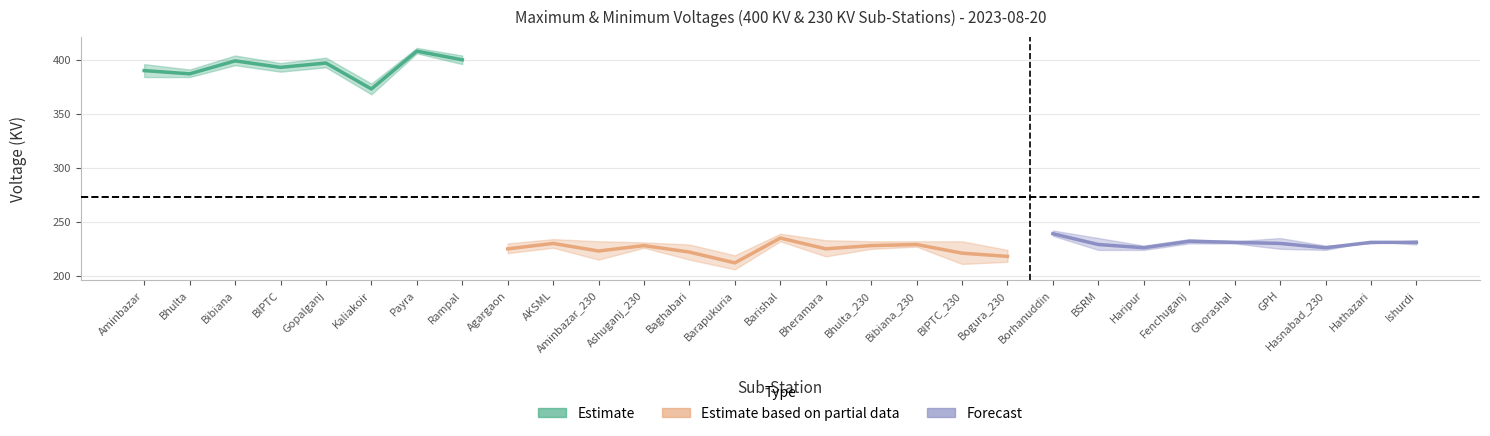

Where does the Min_Voltage series first go above 227?

Aminbazar